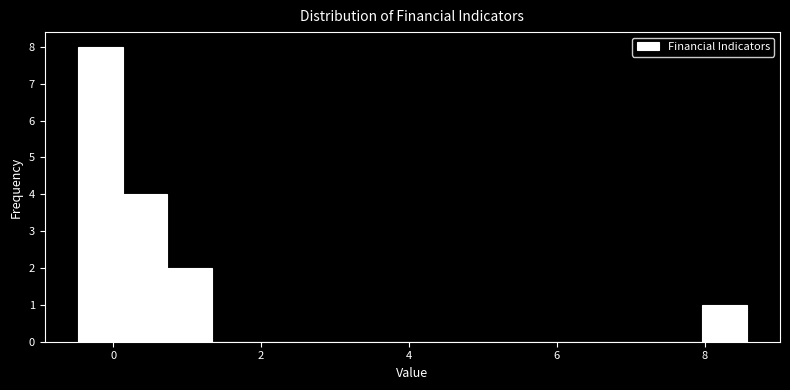

Around what value on the x-axis is the tallest bar? Give the approximate position of its centre, as read against the axis.

-0.2